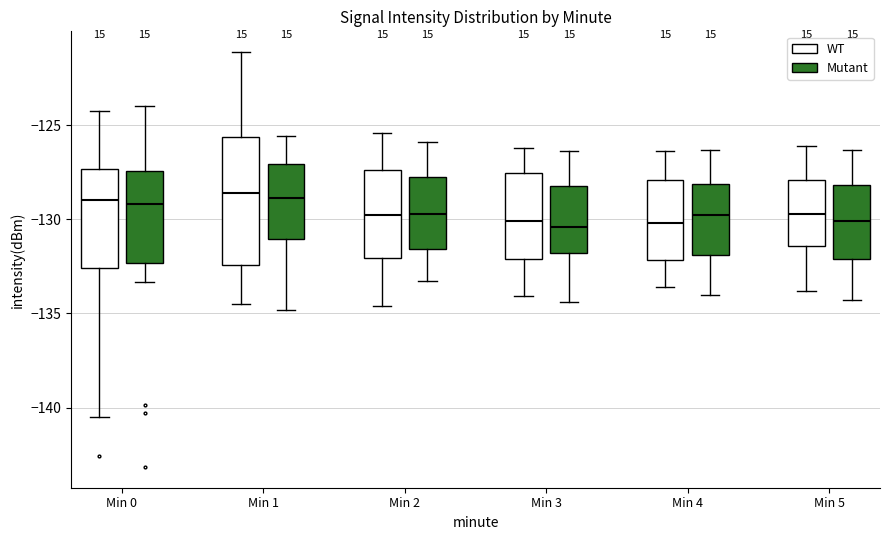

Where is the lower edge of the box for Min 2 (WT) on the y-axis? The values are not printed on the chart, so give them approximately, as read against the axis.

-132.0